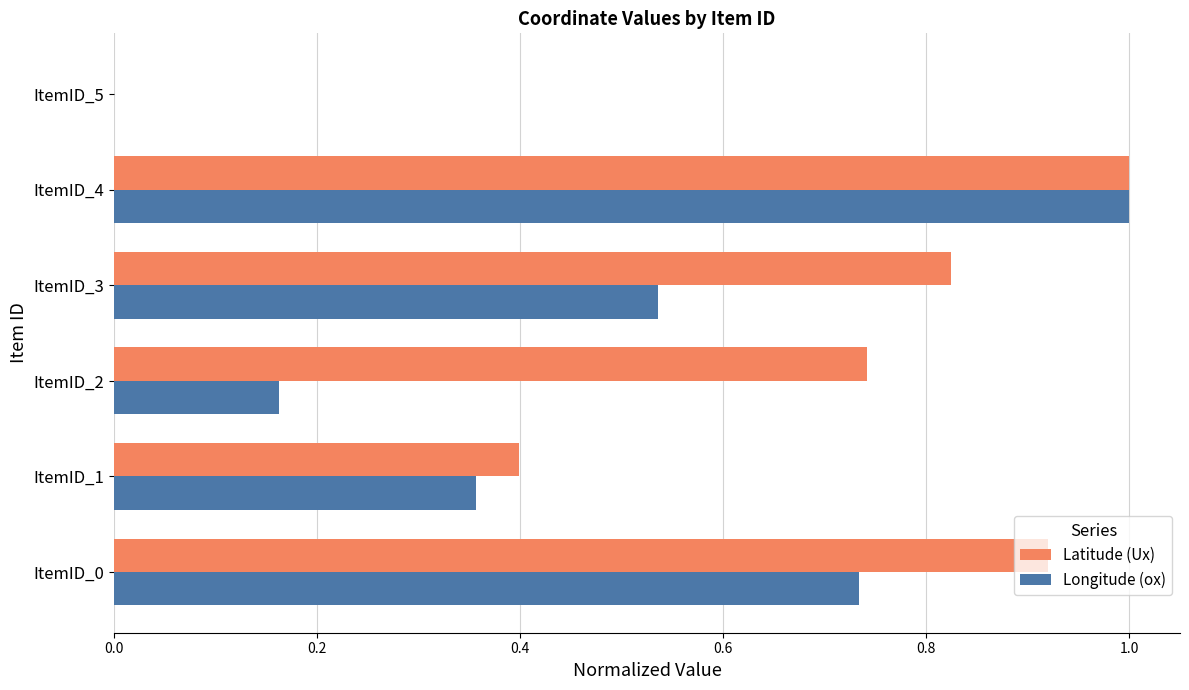

Between ItemID_3 and ItemID_5, which series saw the biggest shift?

Latitude (Ux)